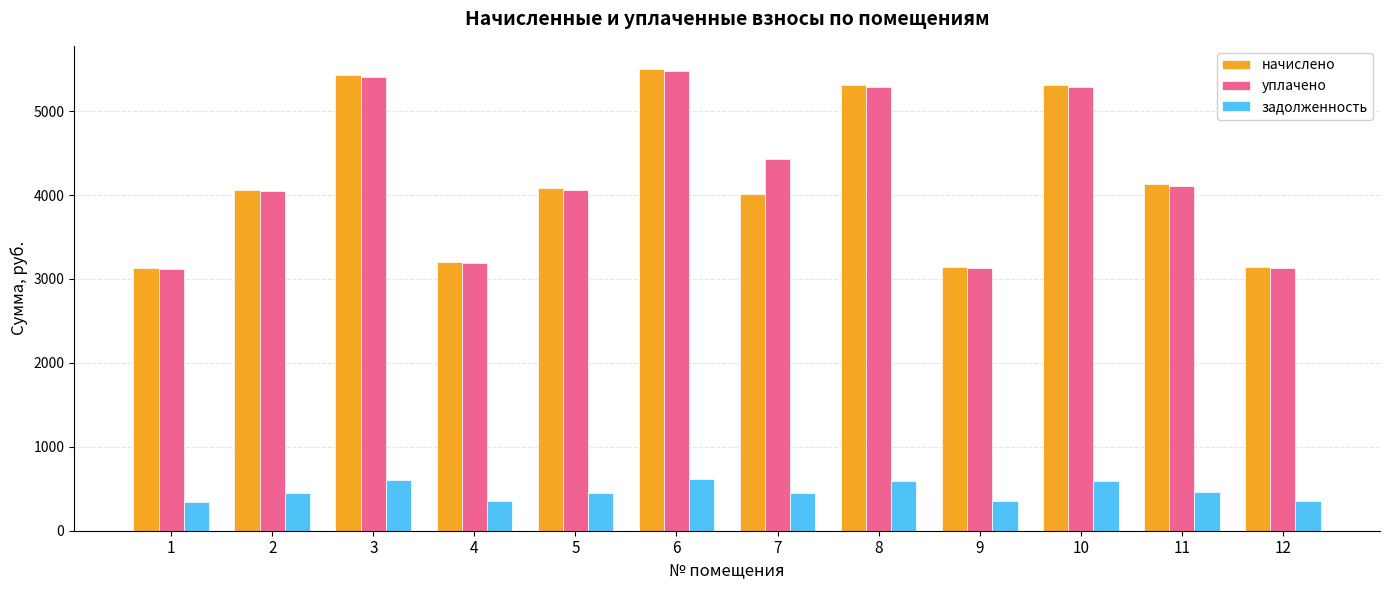

Read the начислено value at 12.

3139.6